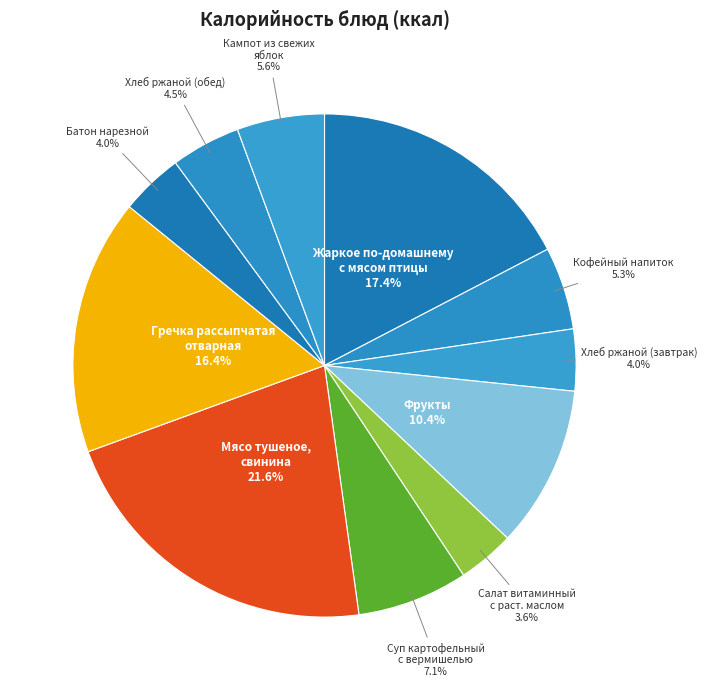

To the nearest percent, what portion does Фрукты represent?

10%